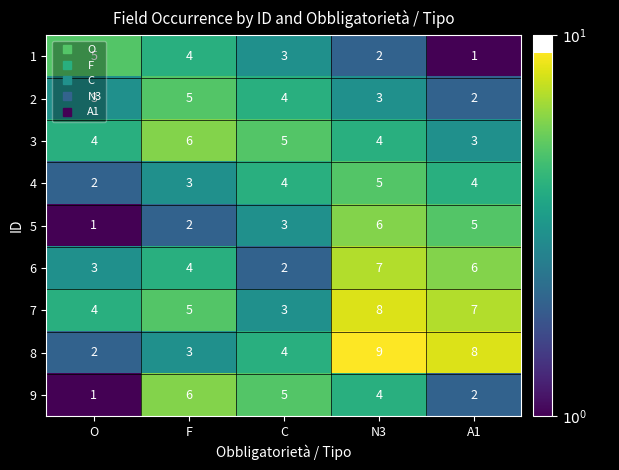

Which label corresponds to the largest value in the chart?

N3